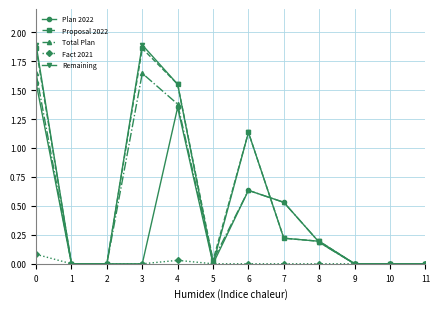

The value of Plan 2022 at 0 is 1.0. True or false?

False